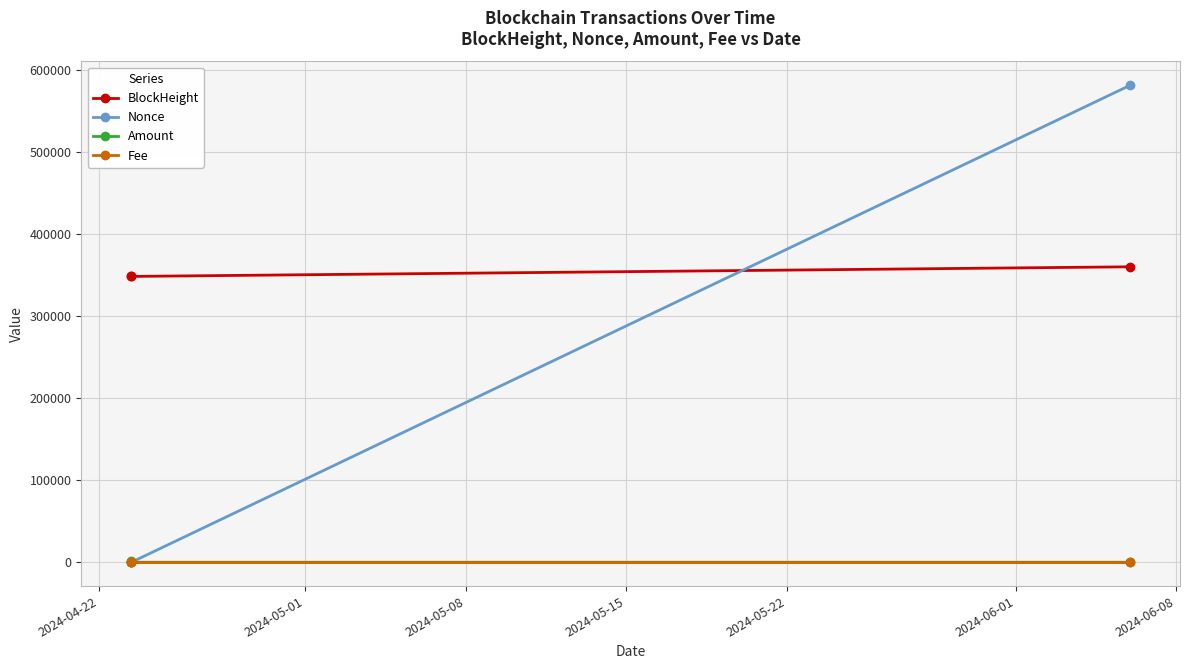

What is the value of the BlockHeight point at the 3rd from the left?

359873.0